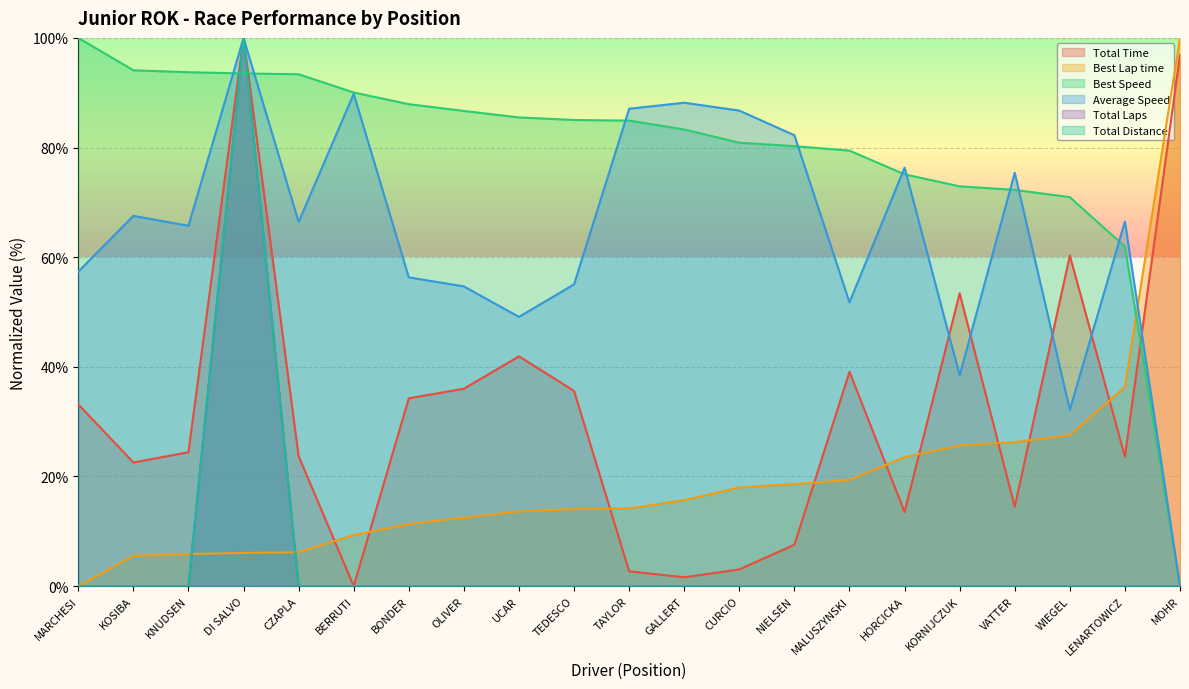

The value of Total Distance at WIEGEL is -41.7. True or false?

False